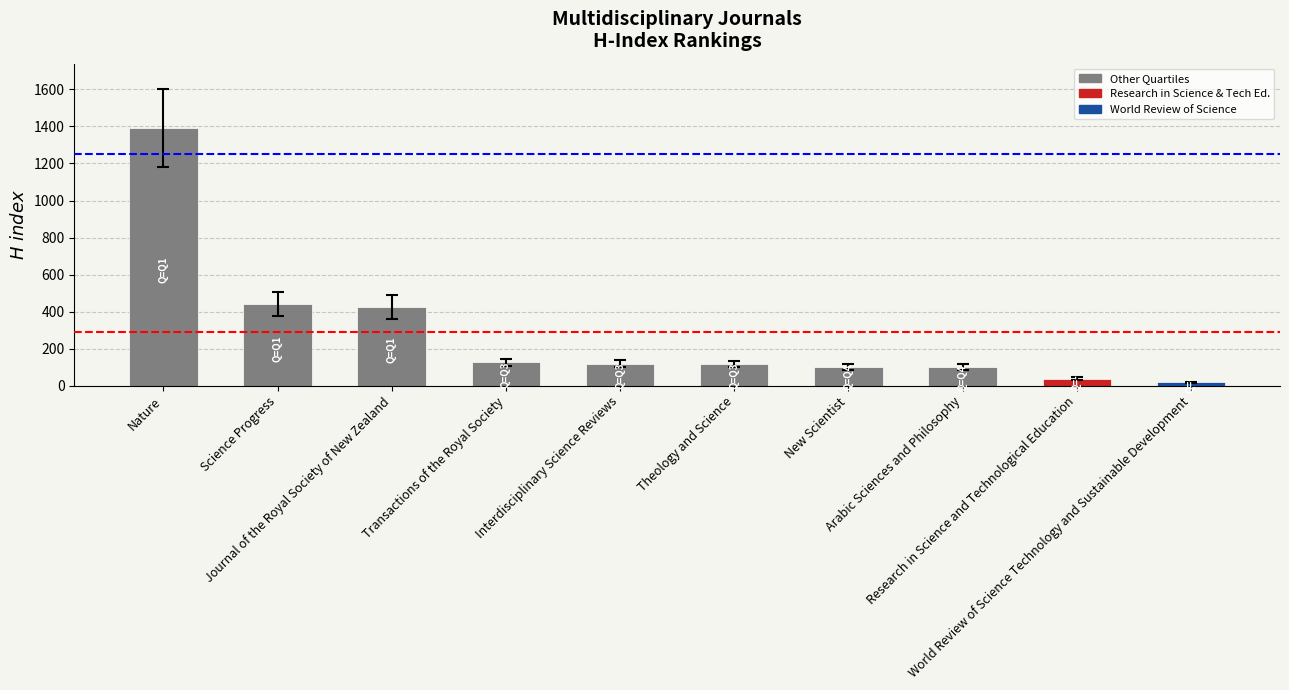

What is the ratio of the value at New Scientist to the value at Journal of the Royal Society of New Zealand?

0.2